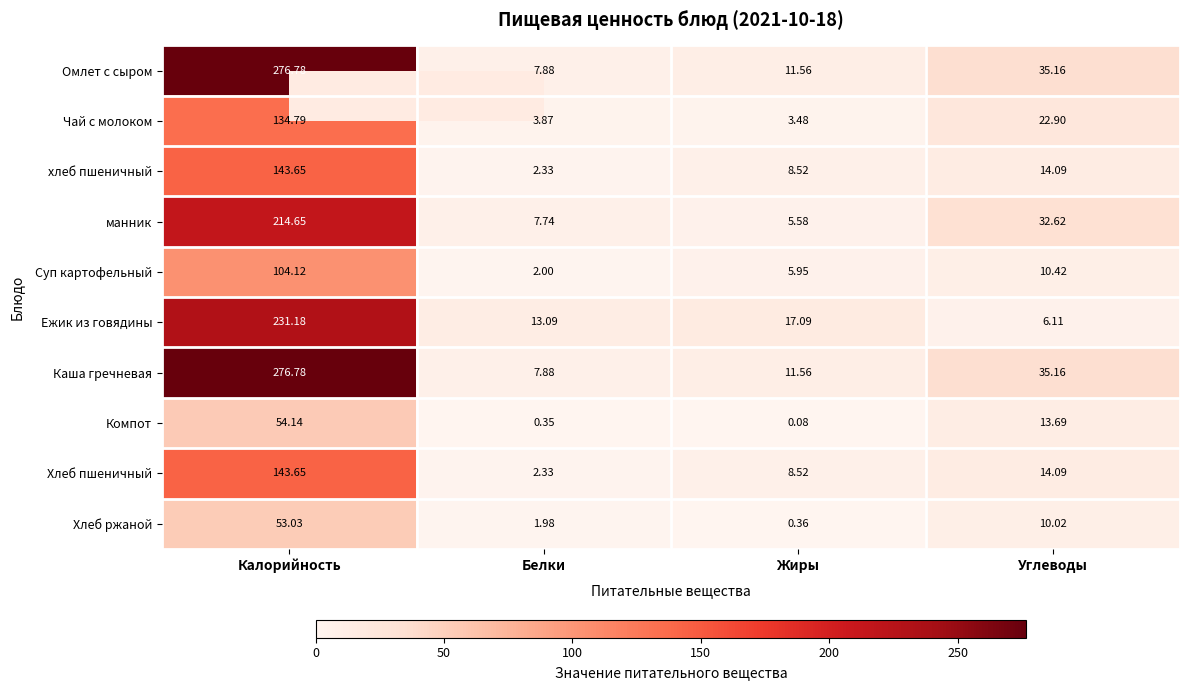

Is the value of Хлеб пшеничный at Белки greater than the value of Каша гречневая at Белки?

No